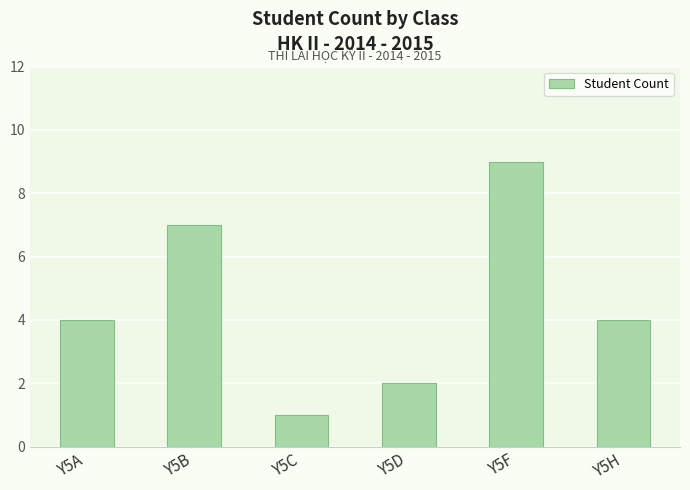

How many bars are there in total?

6